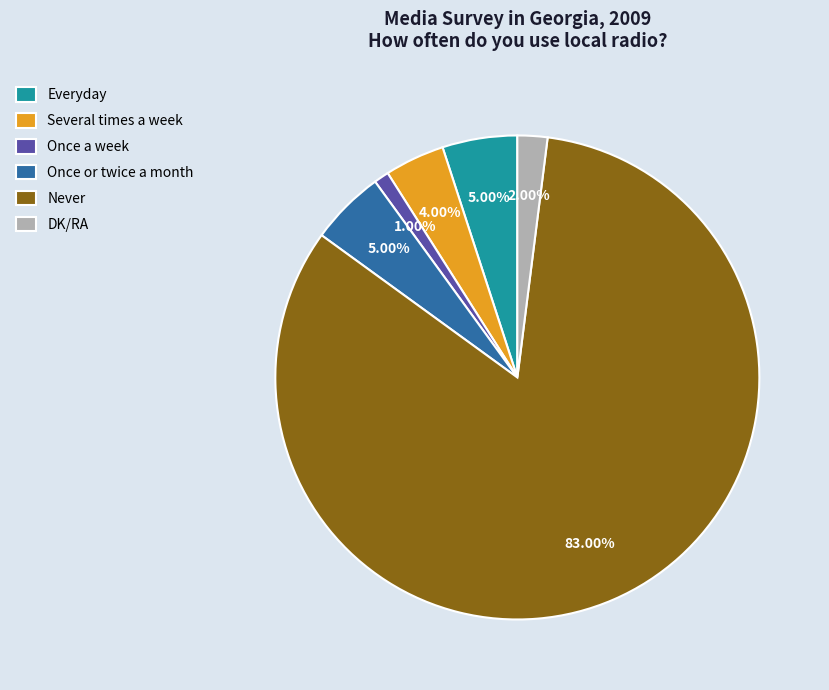

To the nearest percent, what portion does Everyday represent?

5%